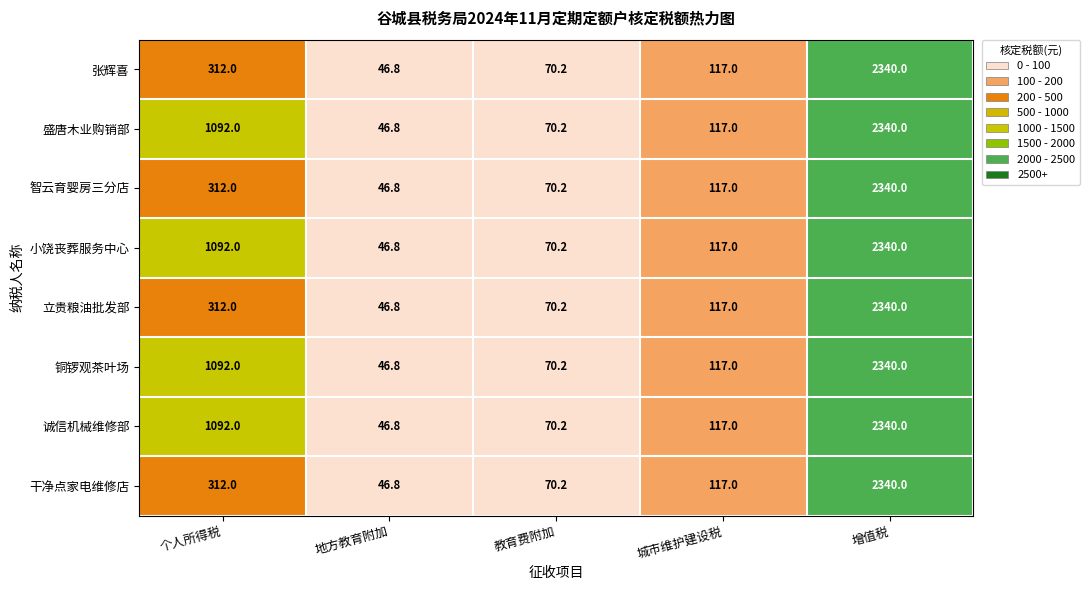

What is the total value across all series at 地方教育附加?

374.4